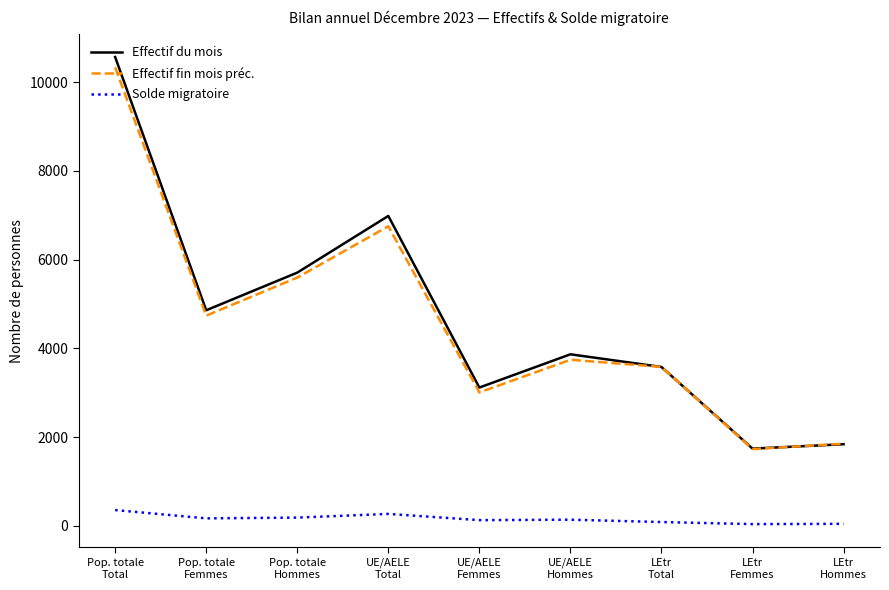

What is the spread (max minus min) of values at LEtr
Hommes?

1805